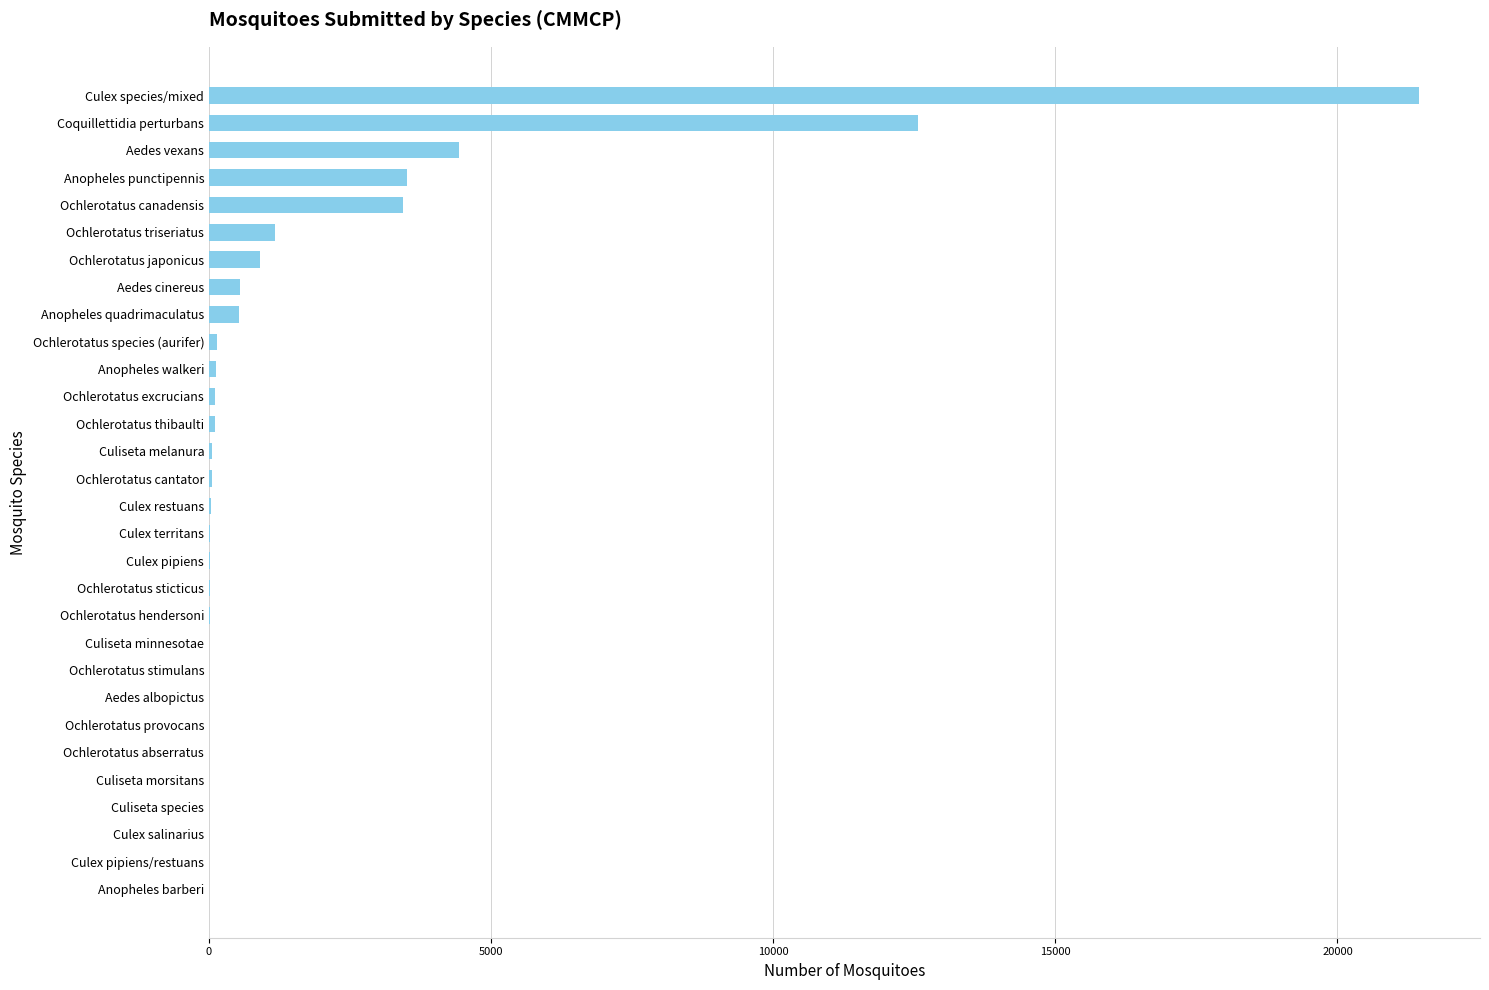

How many series are shown in this chart?

1